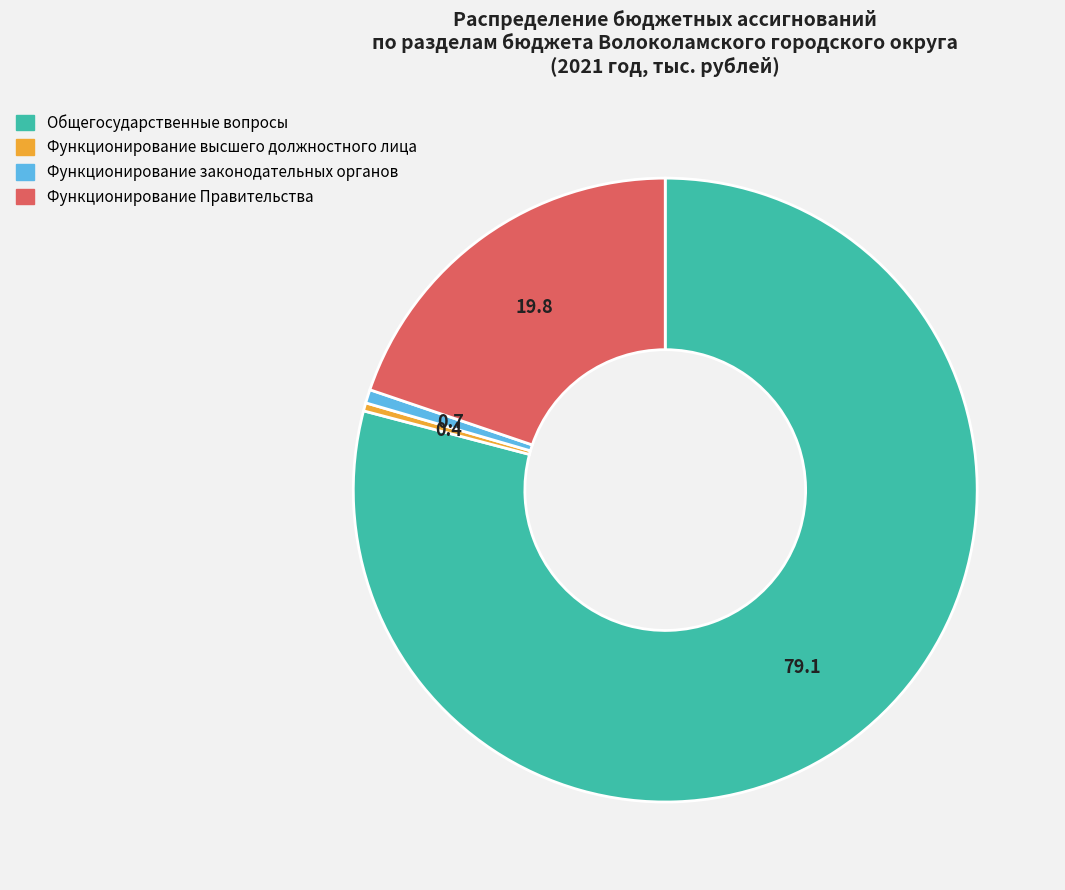

Does any single category account for the majority?

Yes